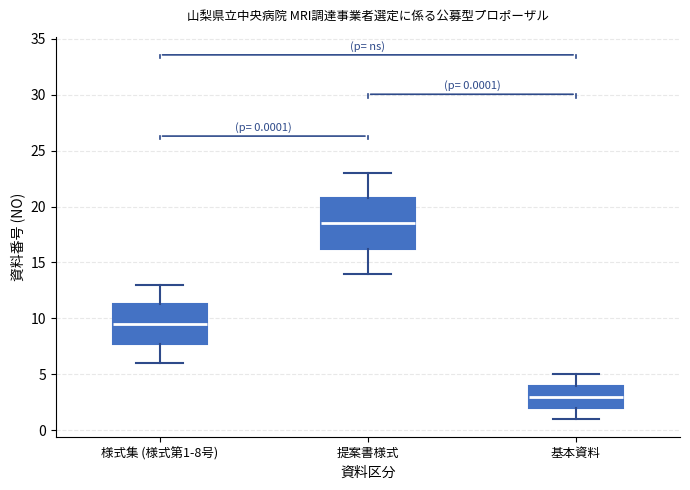

Which box's median line is the highest?

提案書様式